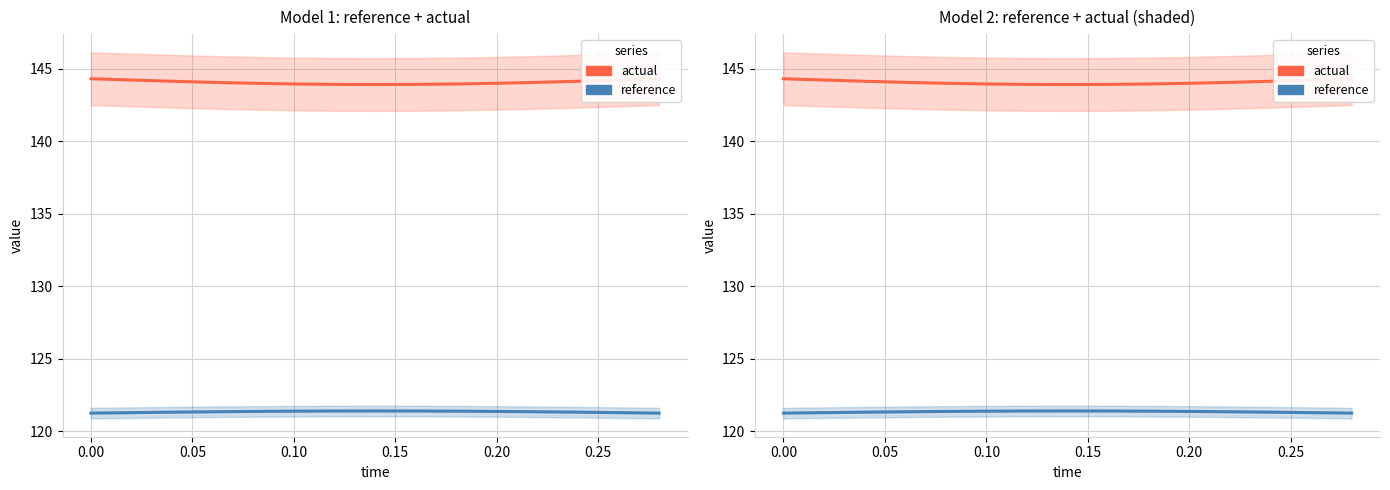

True or false: actual has a value of 144.0 at 0.15.

True